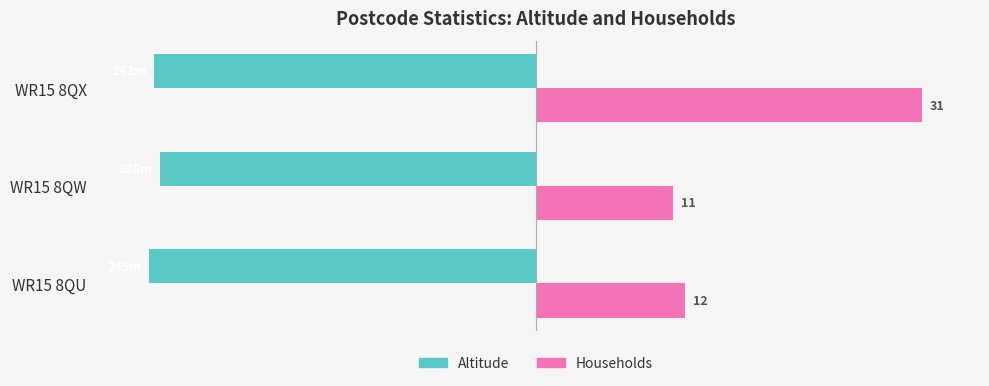

What are all the series names shown in the legend?

Altitude, Households